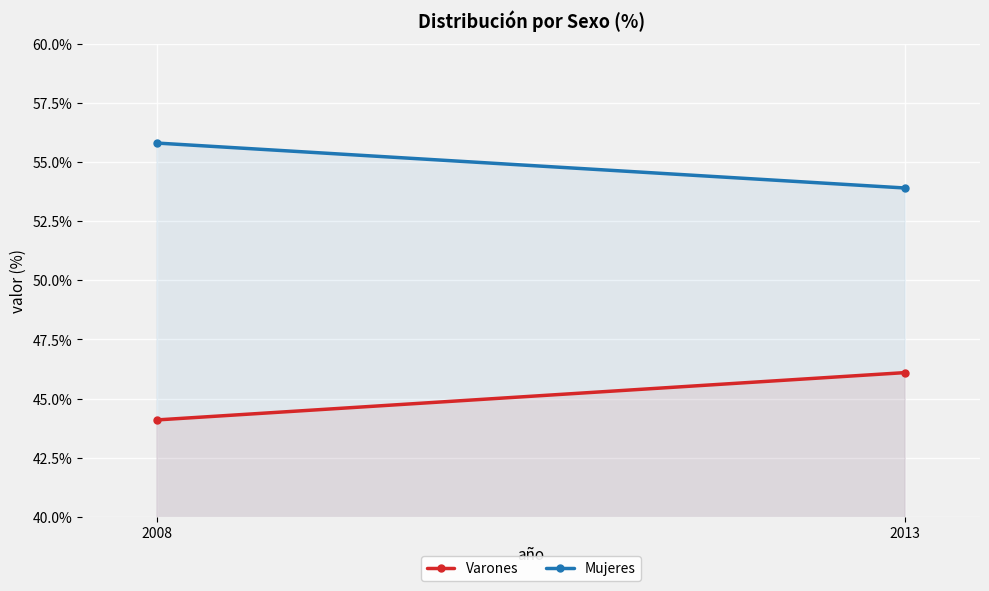

List the series in order of their overall mean, lowest first.

Varones, Mujeres